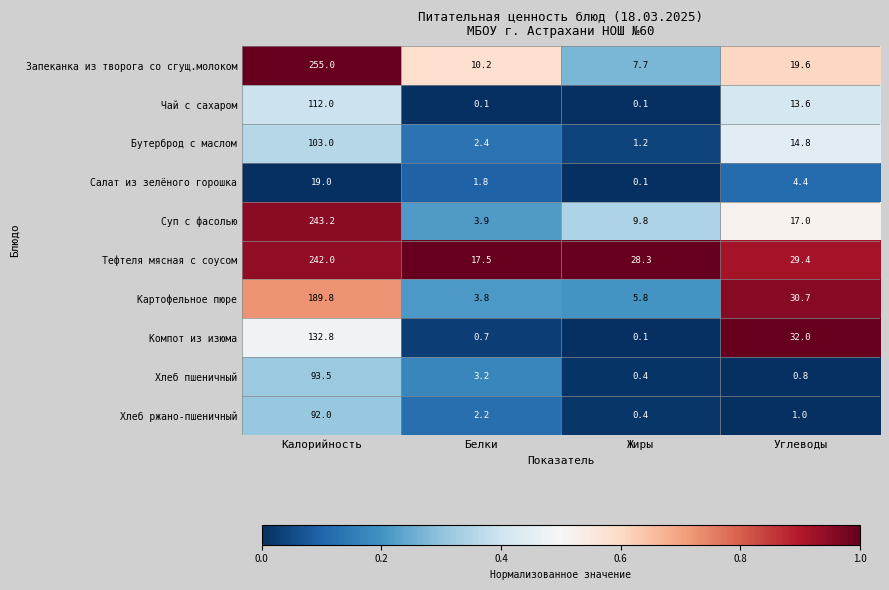

What is the maximum value shown in the chart?

255.0